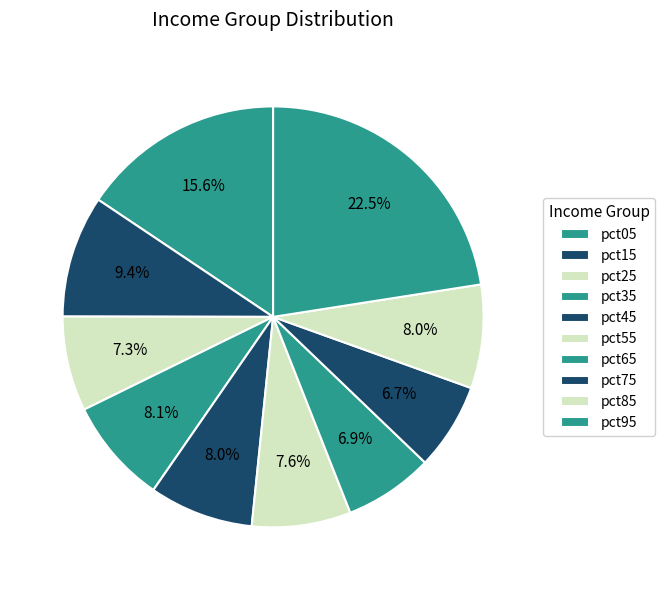

Count the number of slices in the pie.

10